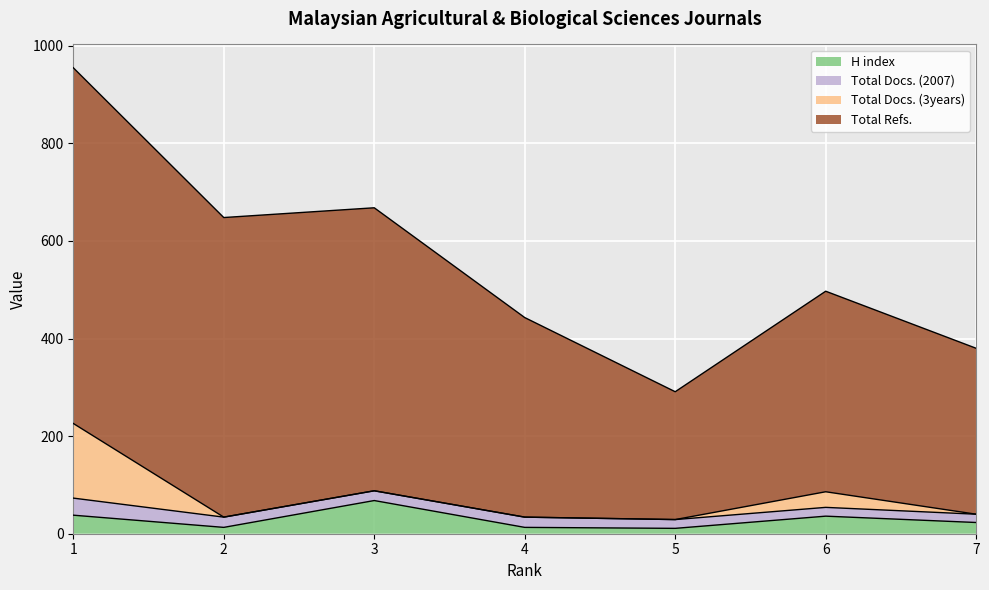

Count the number of categories in the chart.

7